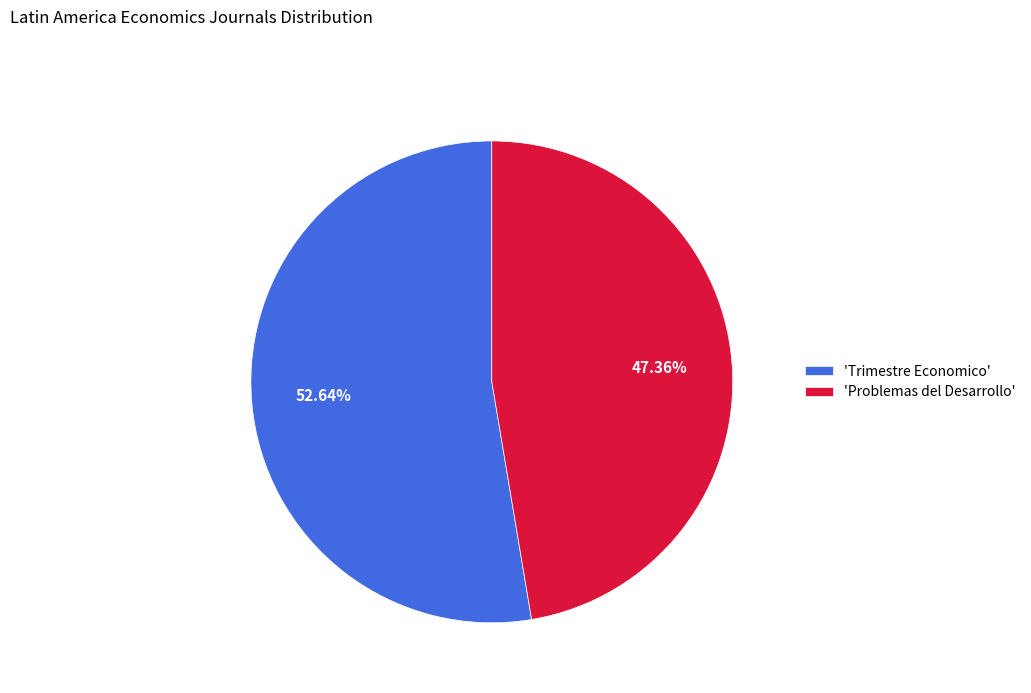

Approximately how many times larger is the value at 'Problemas del Desarrollo' compared to 'Trimestre Economico'?

0.9